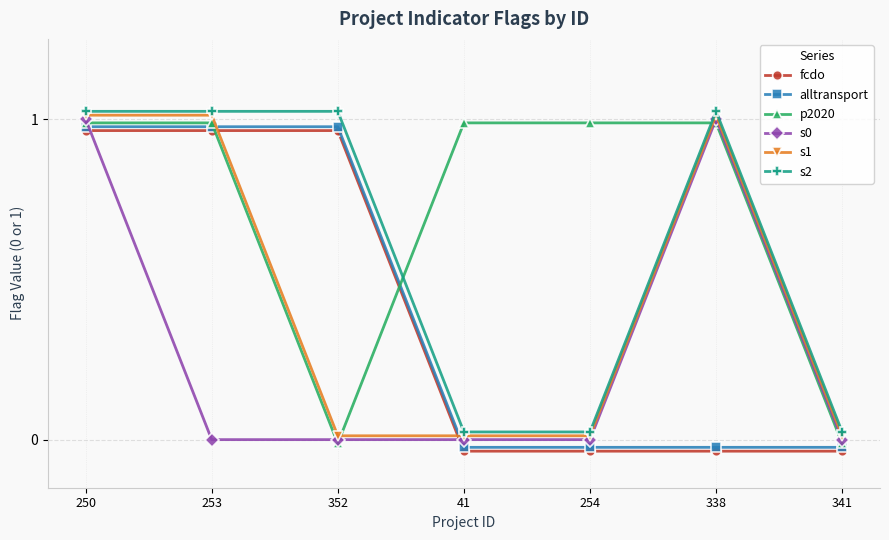

Between 250 and 41, which is larger?

250